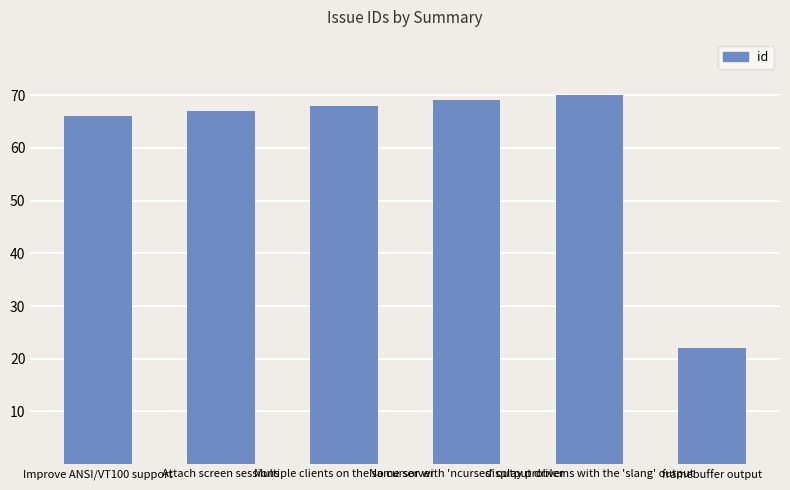

What is the difference between the values at Attach screen sessions and Improve ANSI/VT100 support?

1